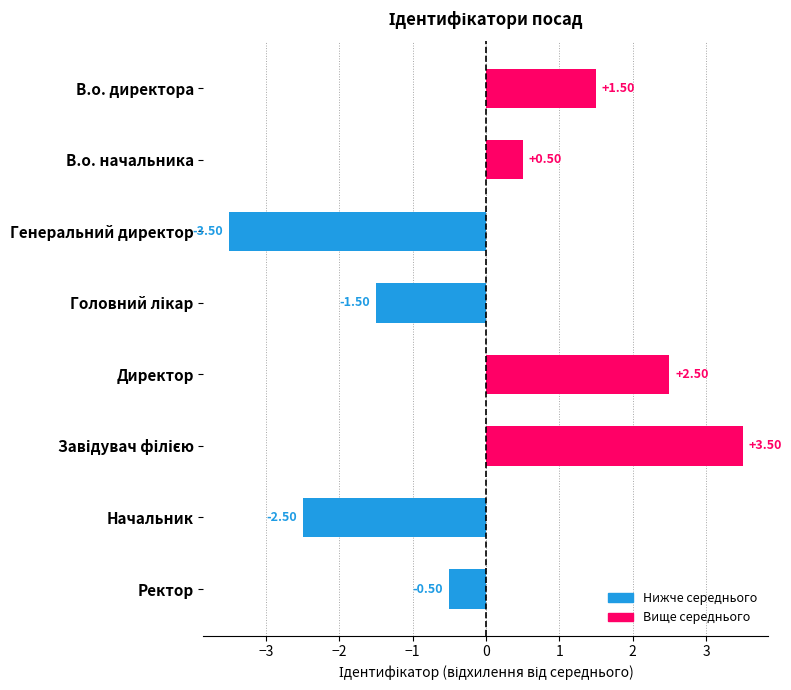

How many positive values are there?

4